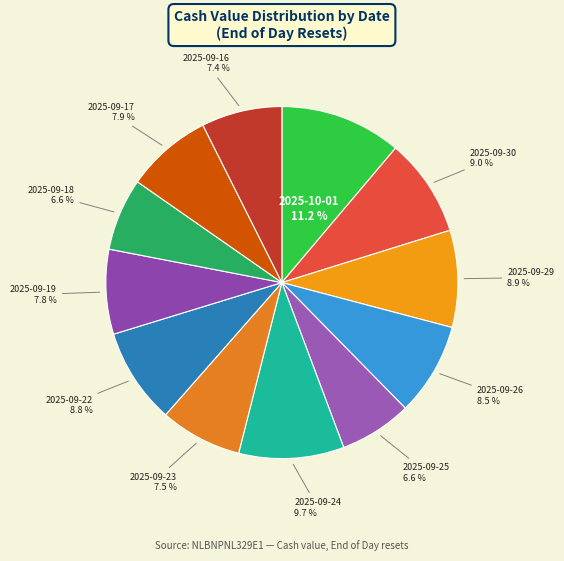

Count the number of slices in the pie.

12